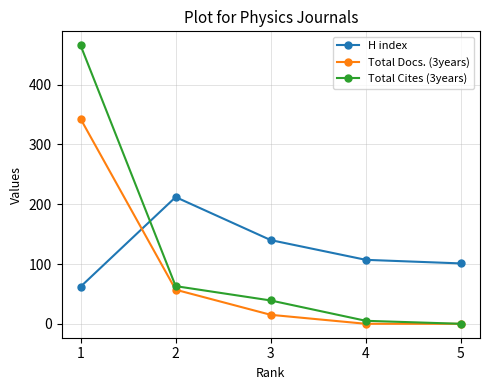

What is the difference between the maximum and minimum values in the Total Docs. (3years) series?

343